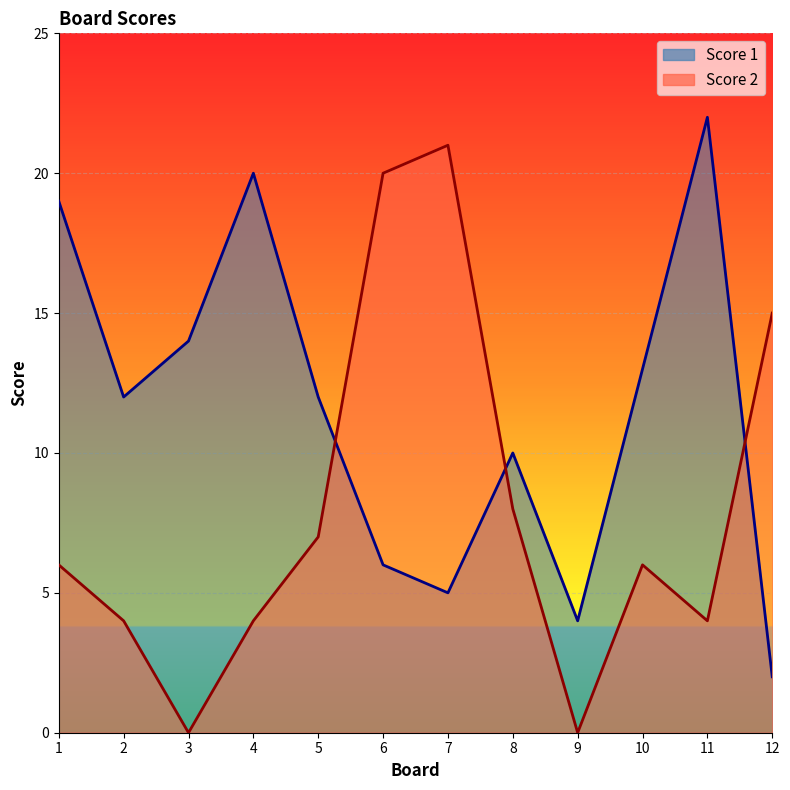

Does the chart display data point markers on the line(s)?

No